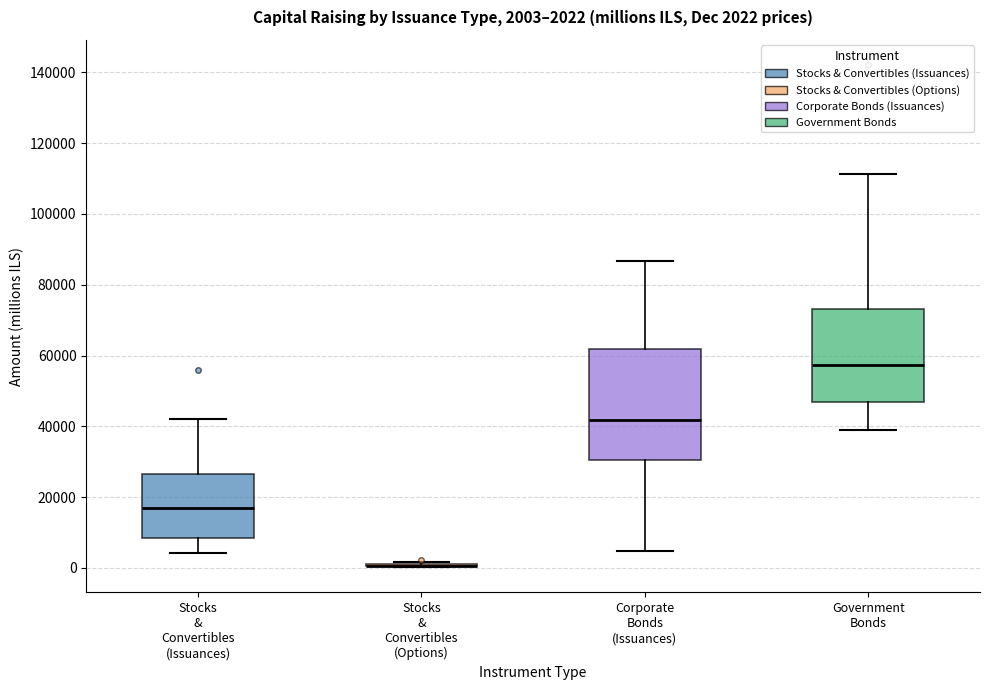

Comparing the boxes themselves (not the whiskers), which one is the tallest?

Corporate Bonds (Issuances)